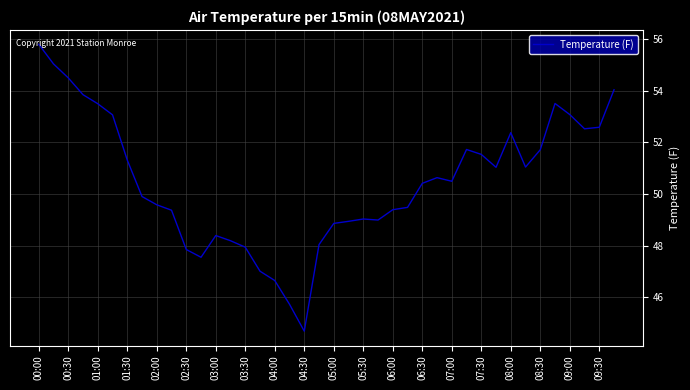

What is the minimum value shown in the chart?

44.7